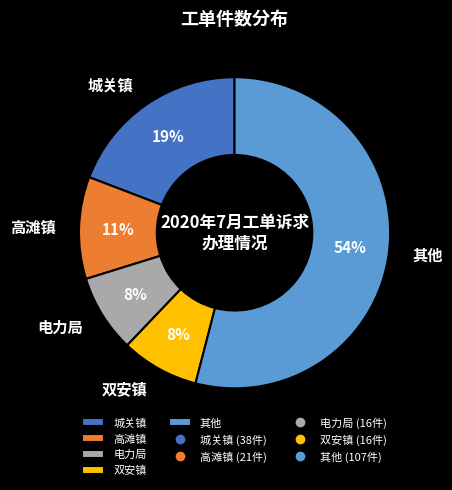

To the nearest percent, what percentage of the pie is 城关镇?

19%